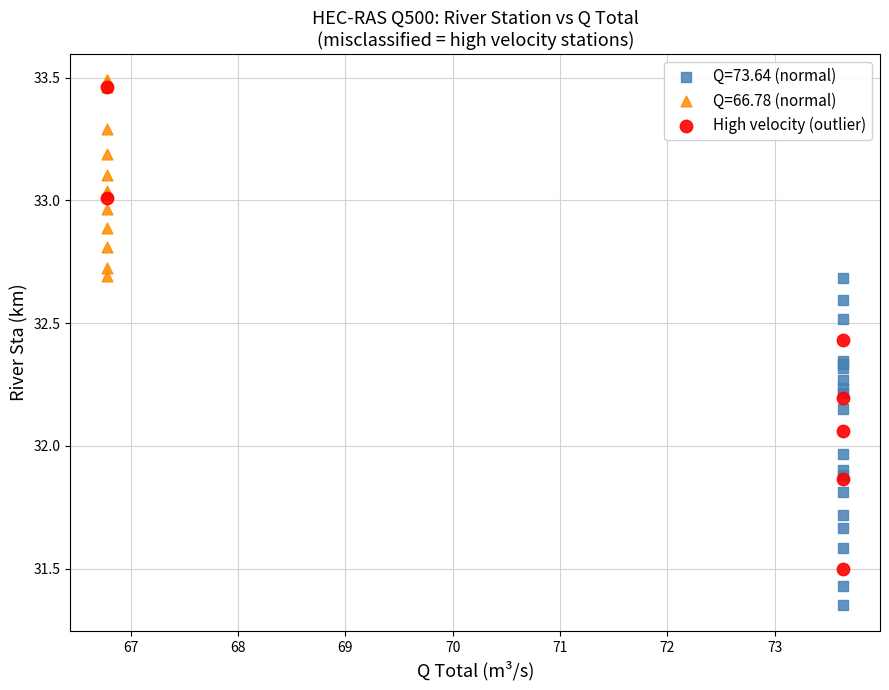

Which series reaches the minimum Y coordinate?

Q=73.64 (normal)